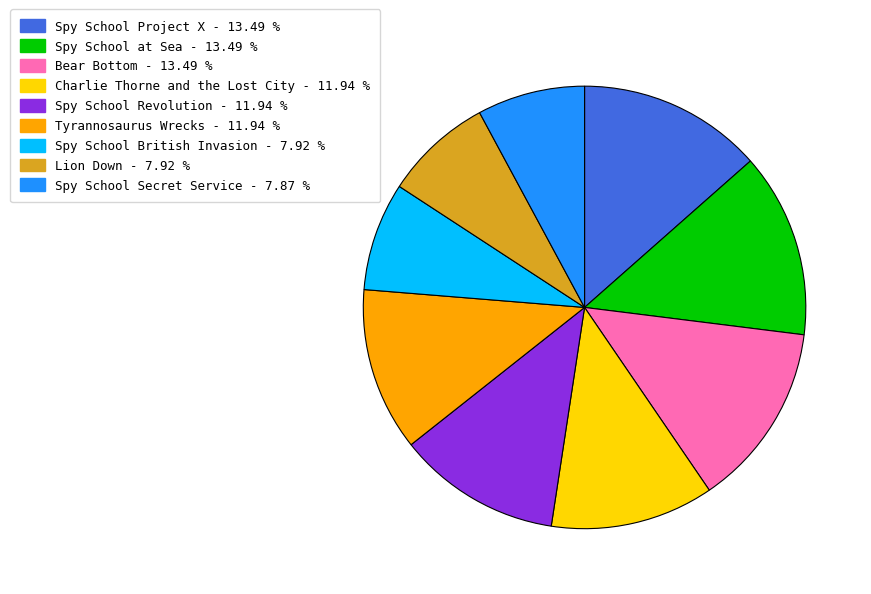

Between Lion Down and Tyrannosaurus Wrecks, which is larger?

Tyrannosaurus Wrecks